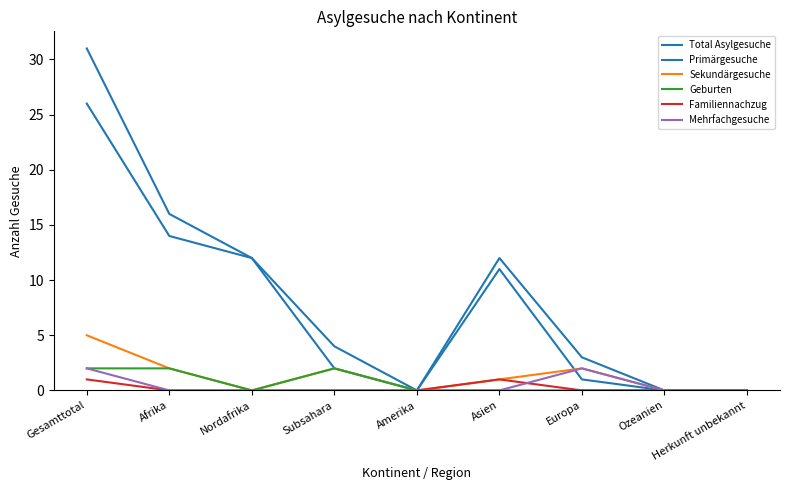

Does the chart display data point markers on the line(s)?

No